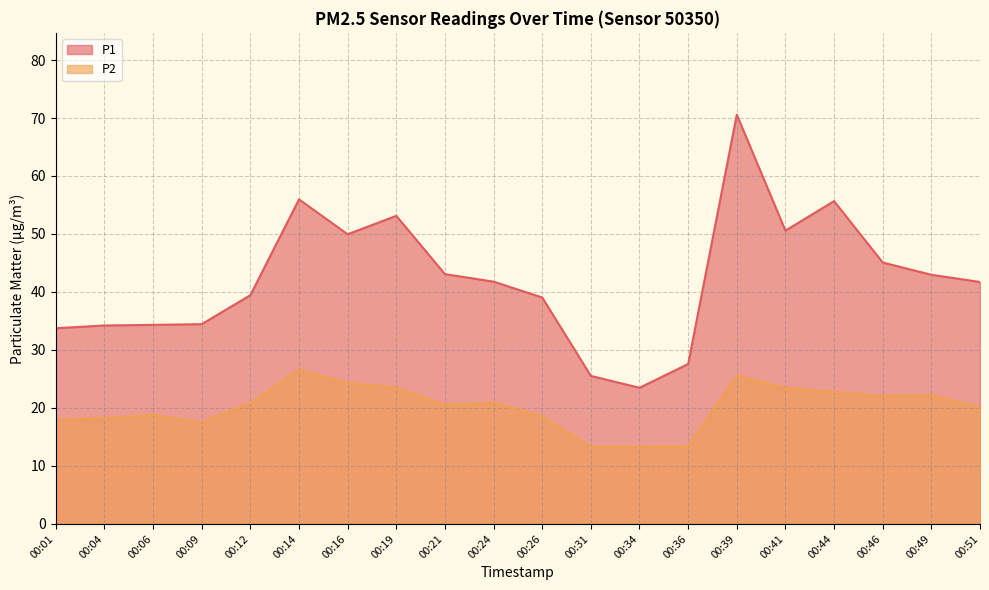

Which series has the largest total across all categories?

P1